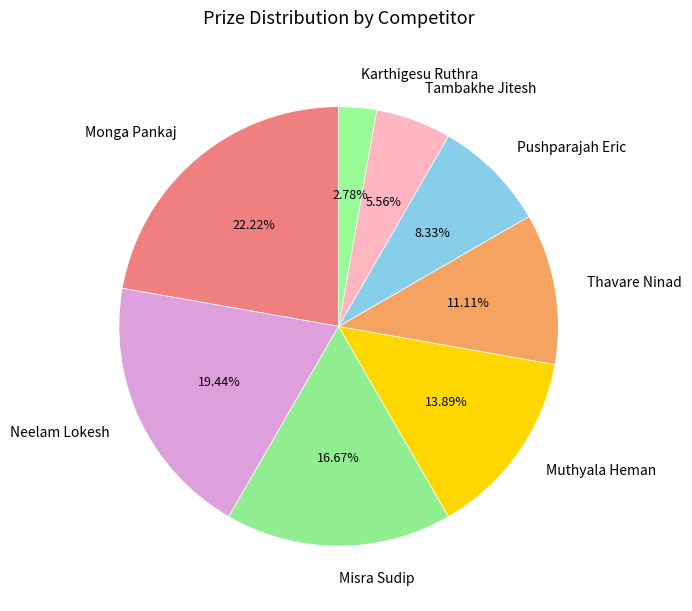

Rank the categories by value from lowest to highest.

Karthigesu Ruthra, Tambakhe Jitesh, Pushparajah Eric, Thavare Ninad, Muthyala Heman, Misra Sudip, Neelam Lokesh, Monga Pankaj